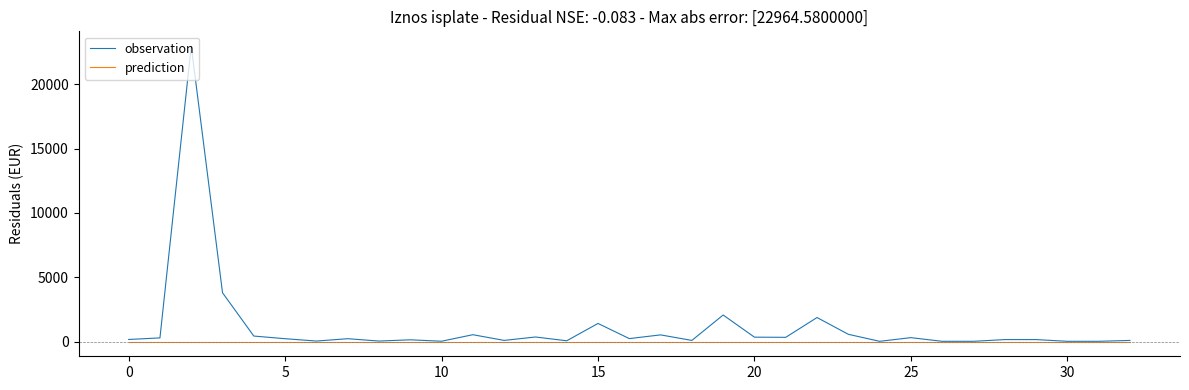

Which series has the largest total across all categories?

observation